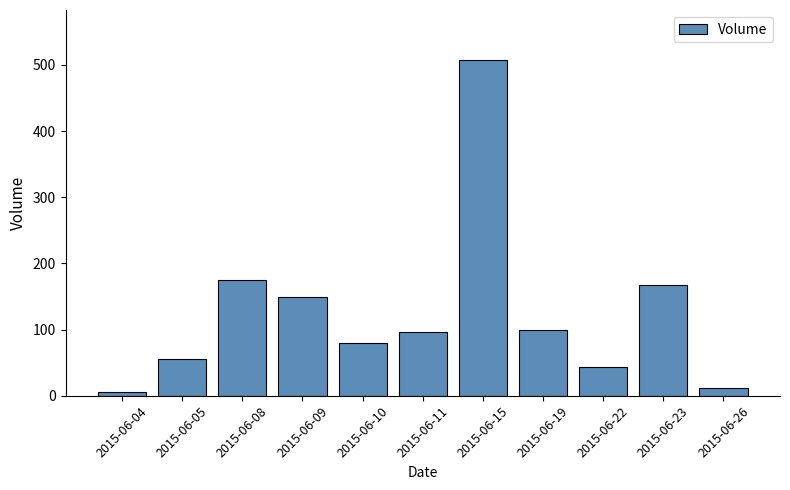

Reading left to right, extract all data points from this chart.

2015-06-04=5	2015-06-05=55	2015-06-08=175	2015-06-09=150	2015-06-10=80	2015-06-11=97	2015-06-15=507	2015-06-19=100	2015-06-22=43	2015-06-23=168	2015-06-26=12